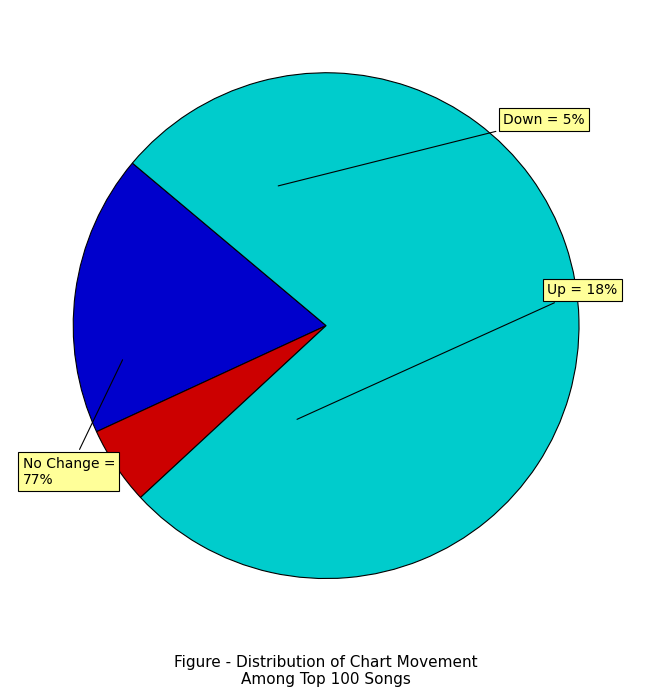

How many slices are in this pie chart?

3